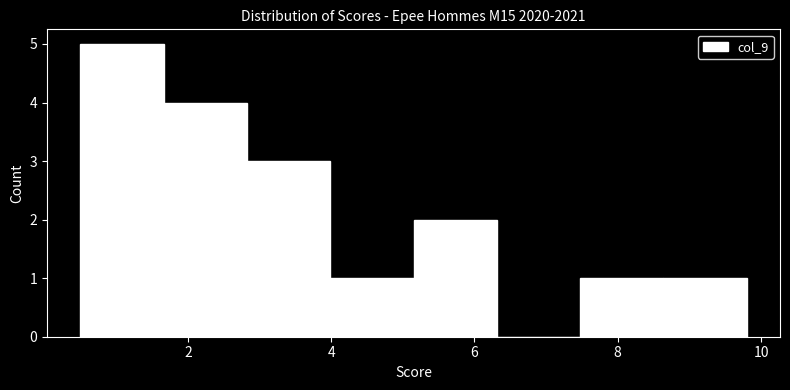

Which range on the x-axis has the tallest bar?

0.6 to 1.6